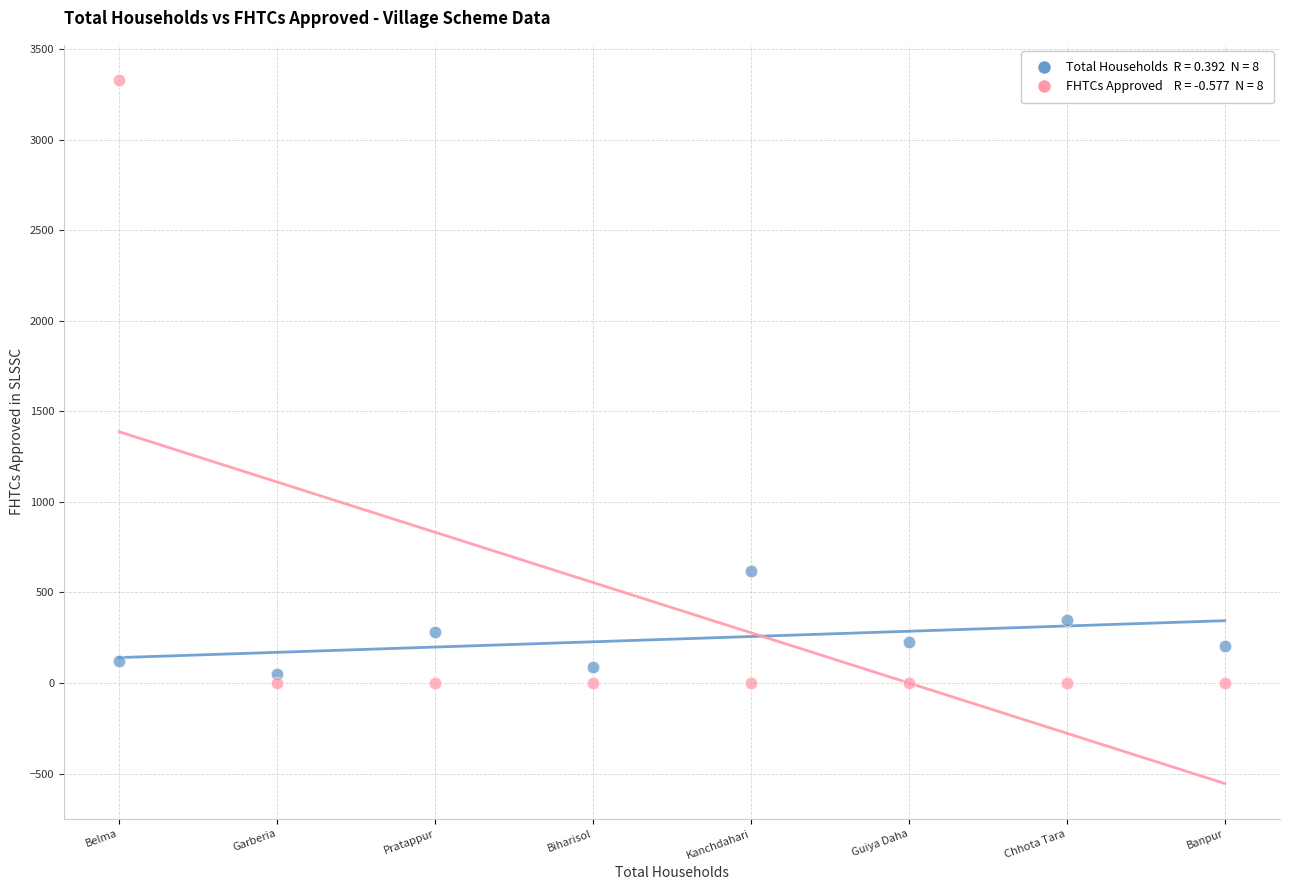

Across all series, what Y value is closest to 1665?

619